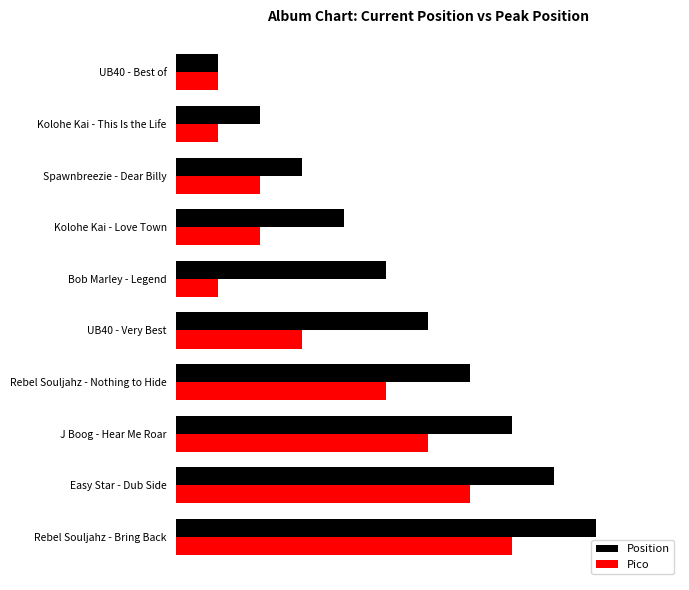

What are all the series names shown in the legend?

Position, Pico